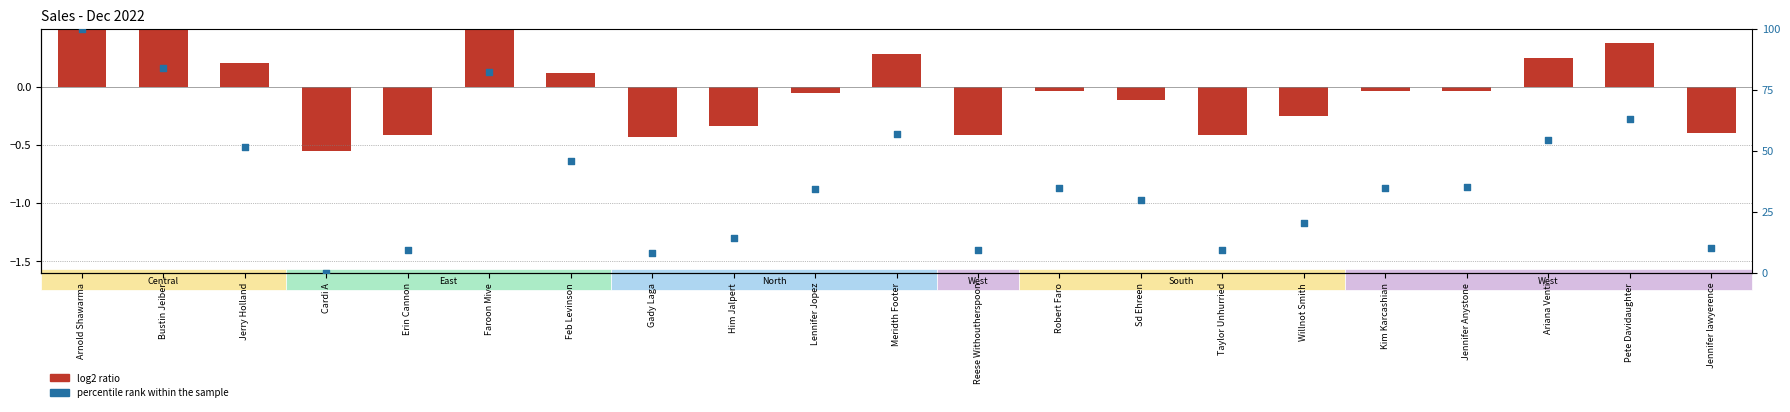

What is the change in value from Erin Cannon to Lennifer Jopez?

+25.0